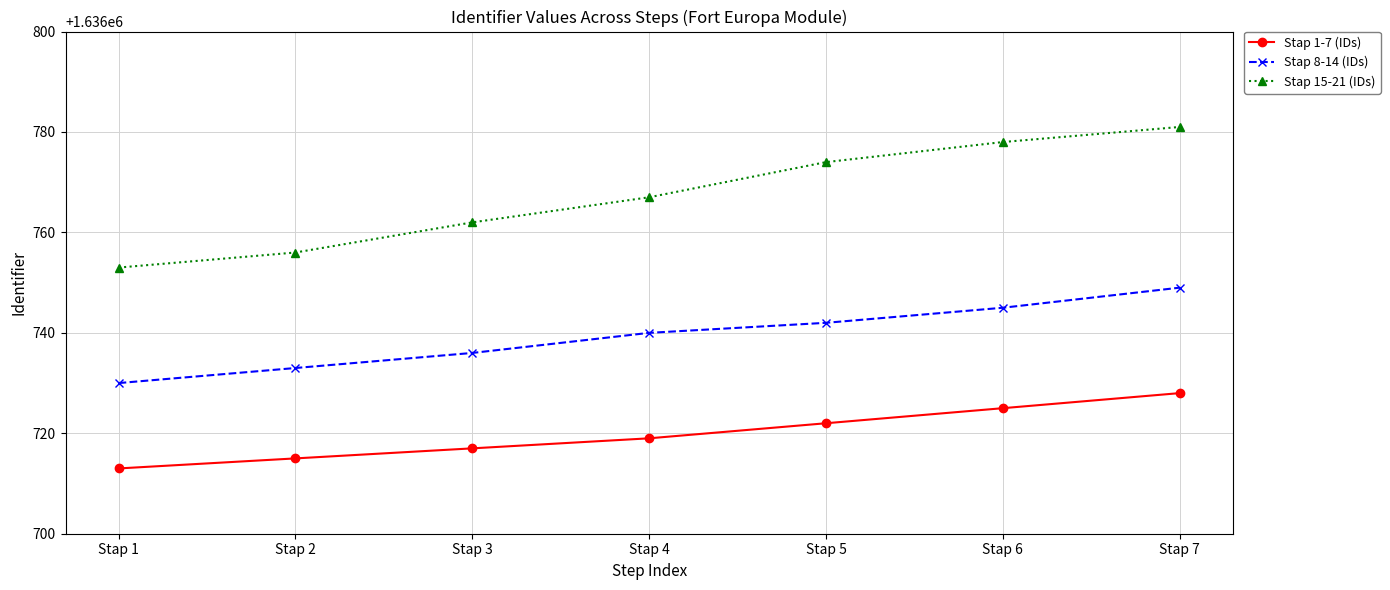

Reading left to right, transcribe all the data shown in this chart.

Stap 1-7 (IDs): Stap 1=1636713	Stap 2=1636715	Stap 3=1636717	Stap 4=1636719	Stap 5=1636722	Stap 6=1636725	Stap 7=1636728
Stap 8-14 (IDs): Stap 1=1636730	Stap 2=1636733	Stap 3=1636736	Stap 4=1636740	Stap 5=1636742	Stap 6=1636745	Stap 7=1636749
Stap 15-21 (IDs): Stap 1=1636753	Stap 2=1636756	Stap 3=1636762	Stap 4=1636767	Stap 5=1636774	Stap 6=1636778	Stap 7=1636781